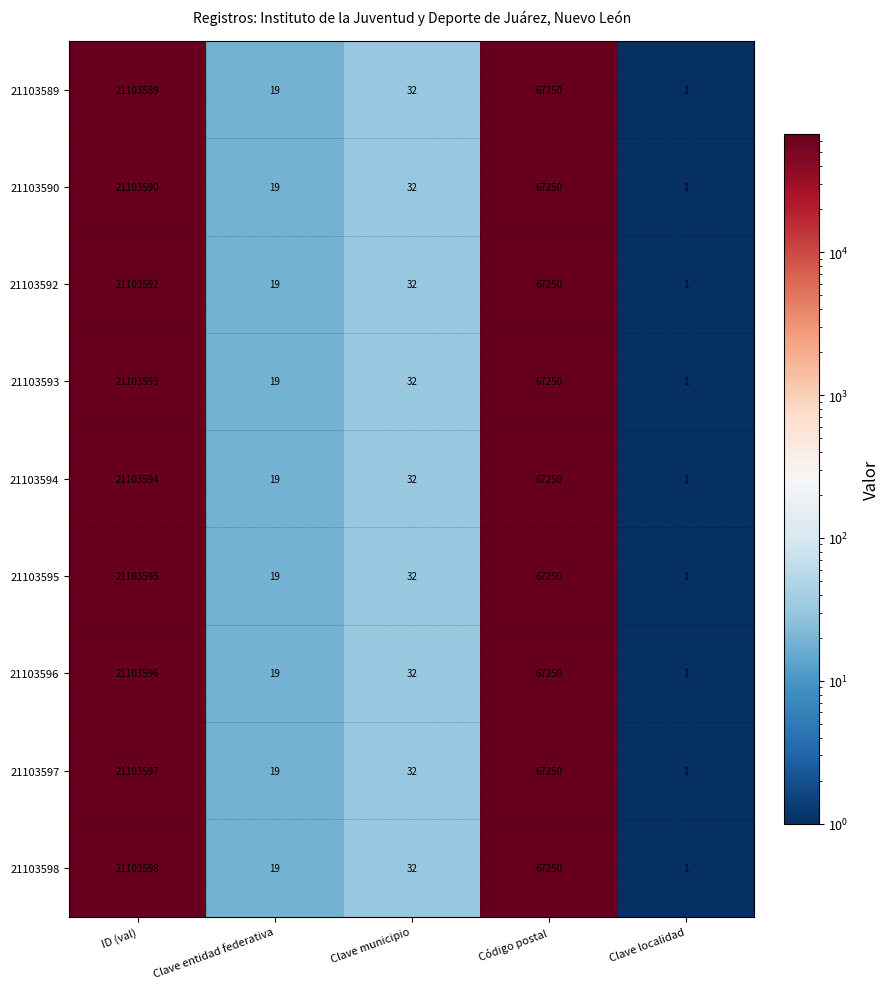

At which label is 21103593 closest to 10551797?

Código postal